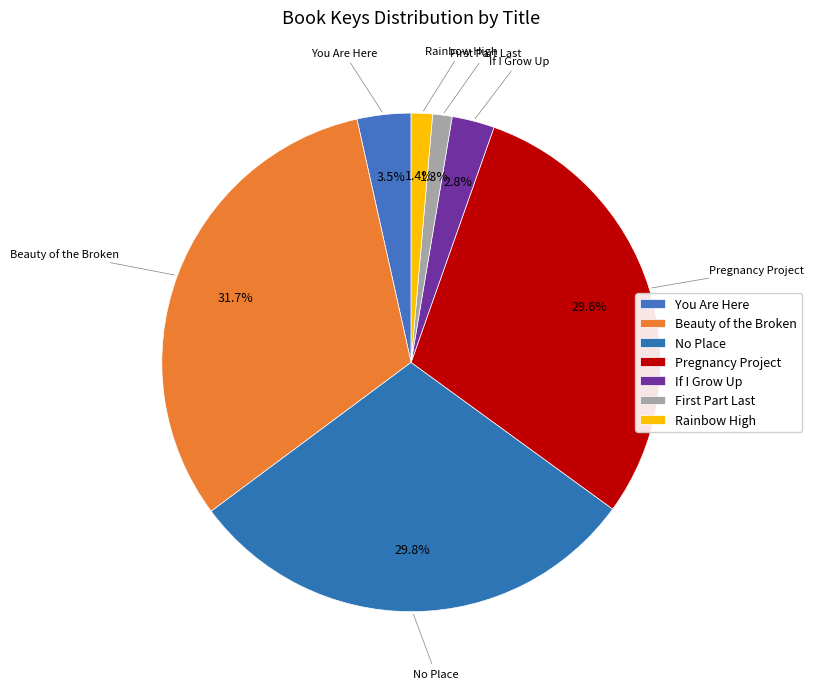

To the nearest percent, what is the combined percentage of If I Grow Up and Rainbow High?

4%